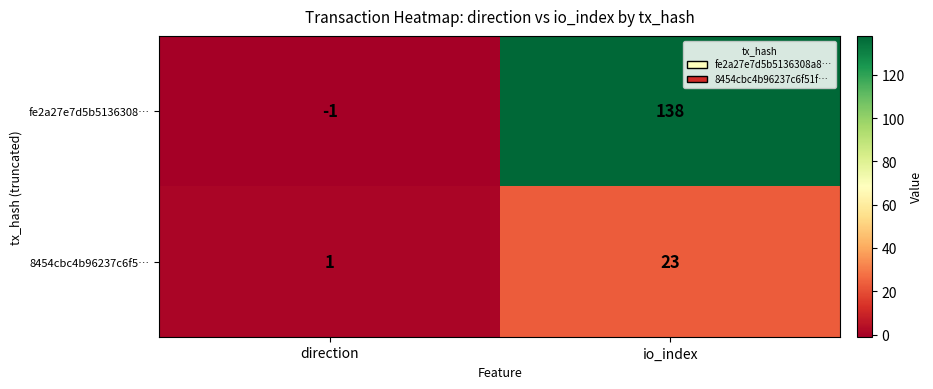

Where is 8454cbc4b96237c6f5… nearest to the value 12?

direction